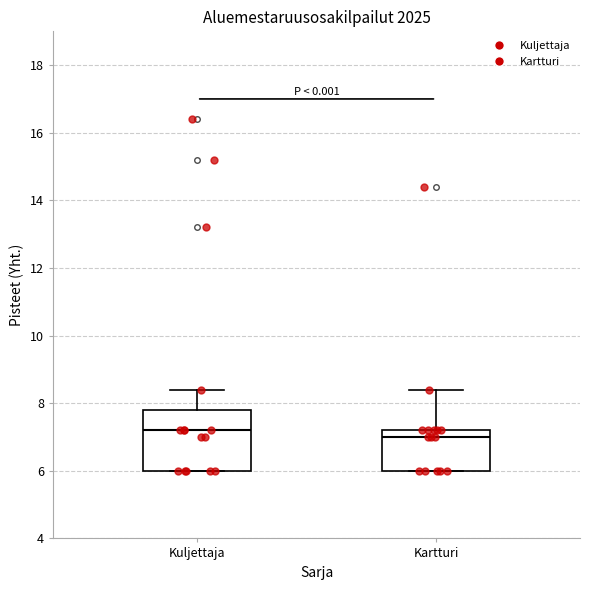

Where does the median line of the box for Kuljettaja sit on the y-axis? The values are not printed on the chart, so give them approximately, as read against the axis.

7.2